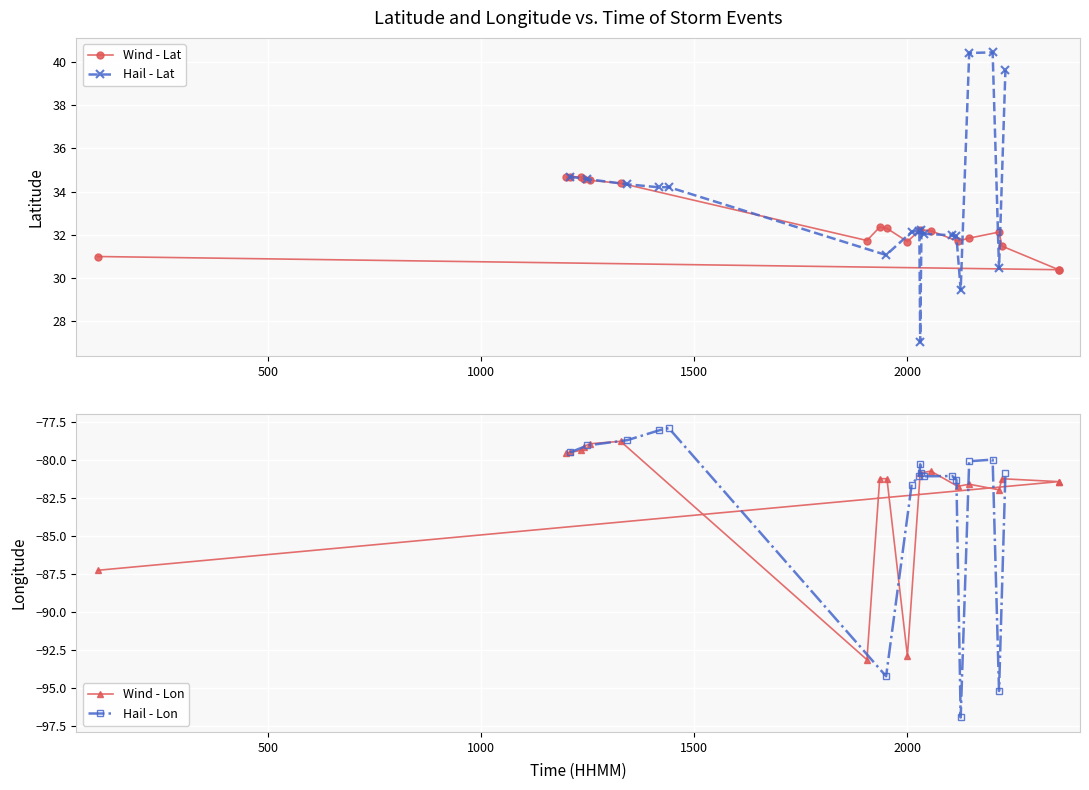

Which has a higher value, 1905 or 1327?

1327